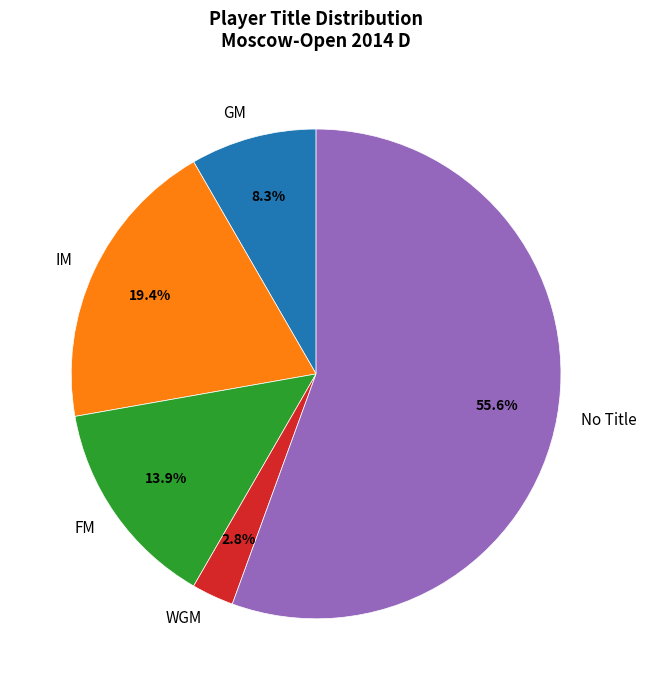

Do WGM and IM together represent more than half of the pie?

No